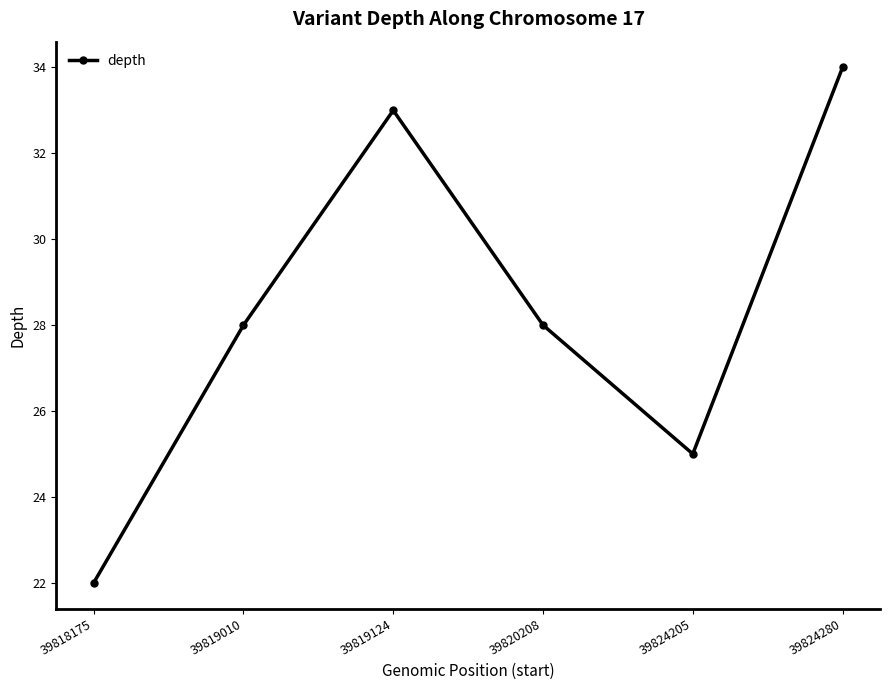

Which category has the highest value across all series?

39824280